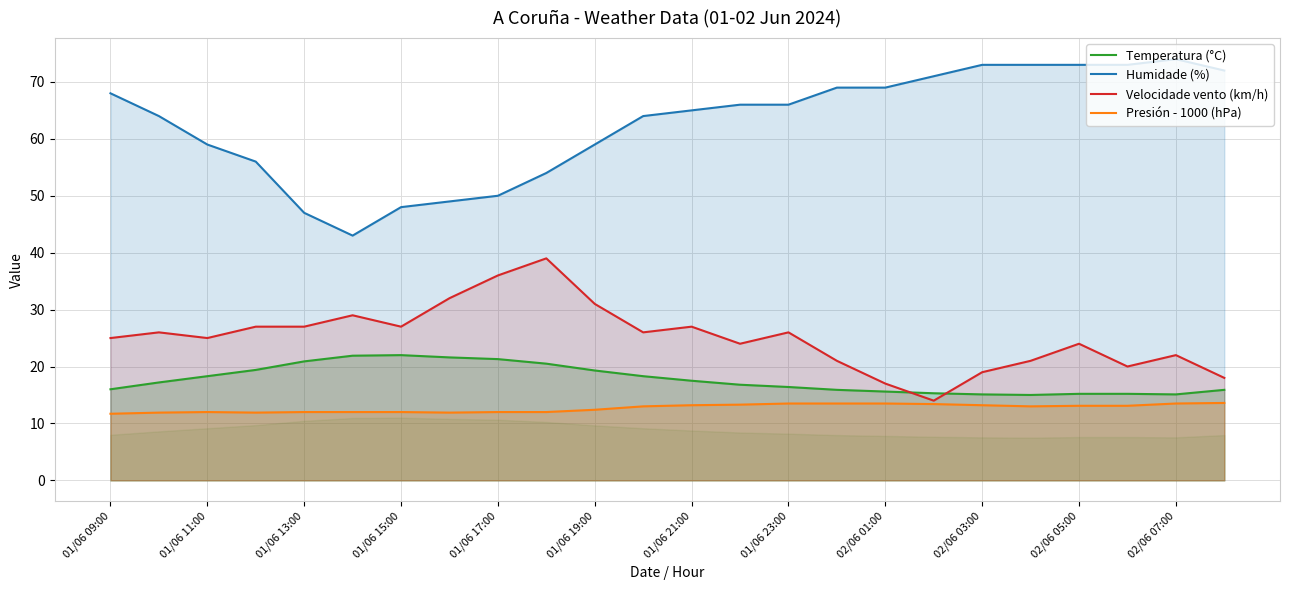

What position from the right is 17?

7